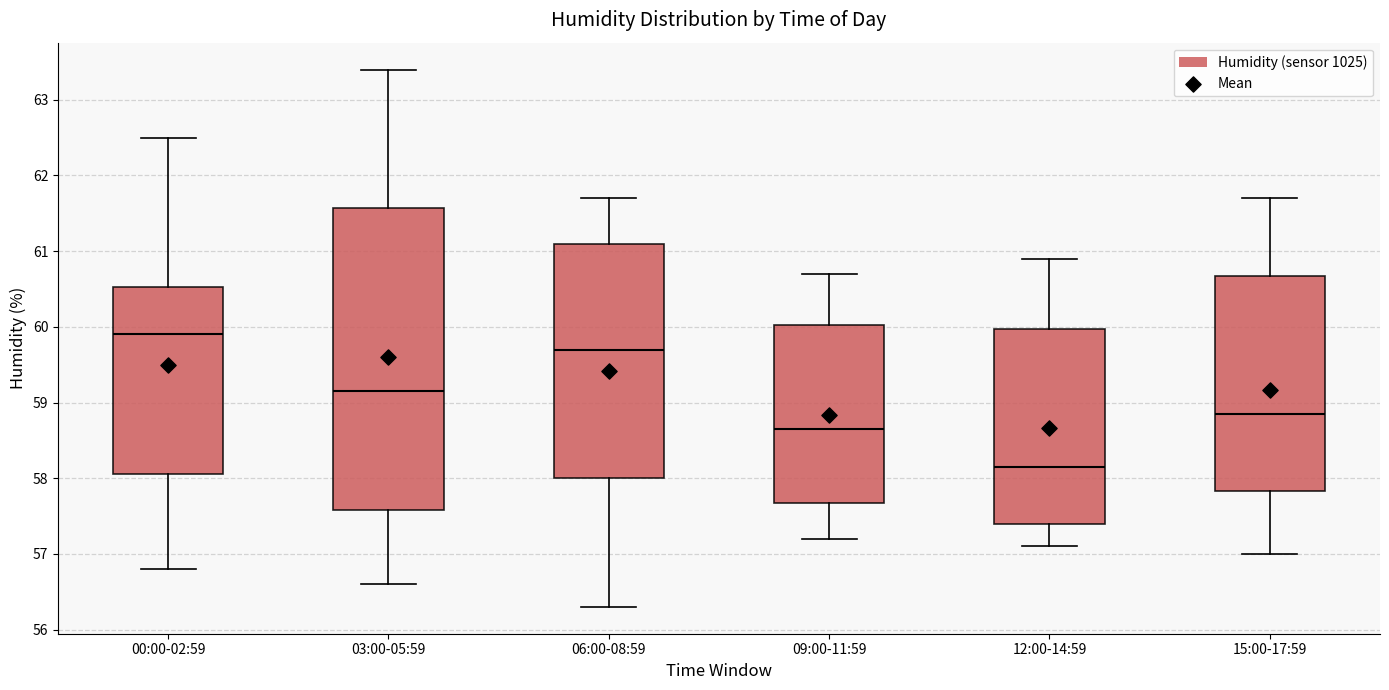

Reading left to right, read every box against the y-axis: the position of its median line, the range the box covers, and the ends of its whiskers. The values are not printed on the chart, so give them approximately, as read against the axis.

00:00-02:59: median 59.9, box 58.1 to 60.5, whiskers 56.8 to 62.5
03:00-05:59: median 59.2, box 57.6 to 61.6, whiskers 56.6 to 63.4
06:00-08:59: median 59.7, box 58.0 to 61.1, whiskers 56.3 to 61.7
09:00-11:59: median 58.7, box 57.7 to 60.0, whiskers 57.2 to 60.7
12:00-14:59: median 58.2, box 57.4 to 60.0, whiskers 57.1 to 60.9
15:00-17:59: median 58.9, box 57.8 to 60.7, whiskers 57.0 to 61.7